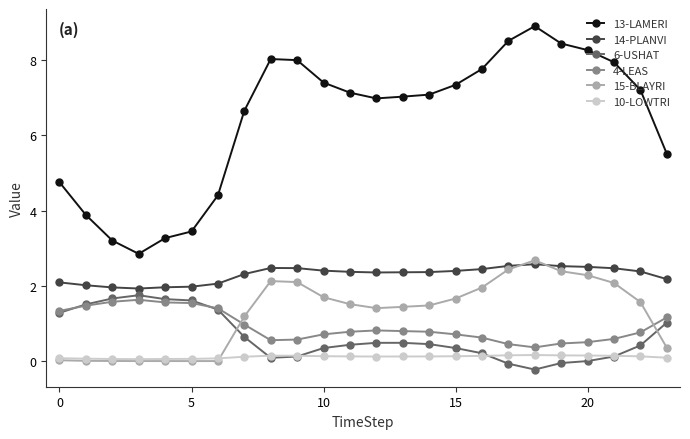

At how many categories does at least one series exceed 5?

17